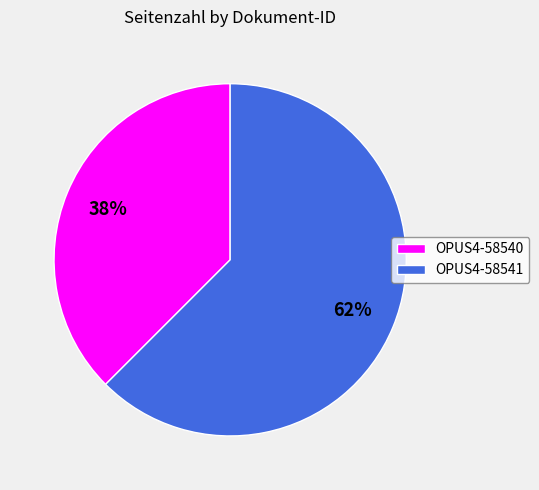

Does OPUS4-58541 represent more than half of the total?

Yes